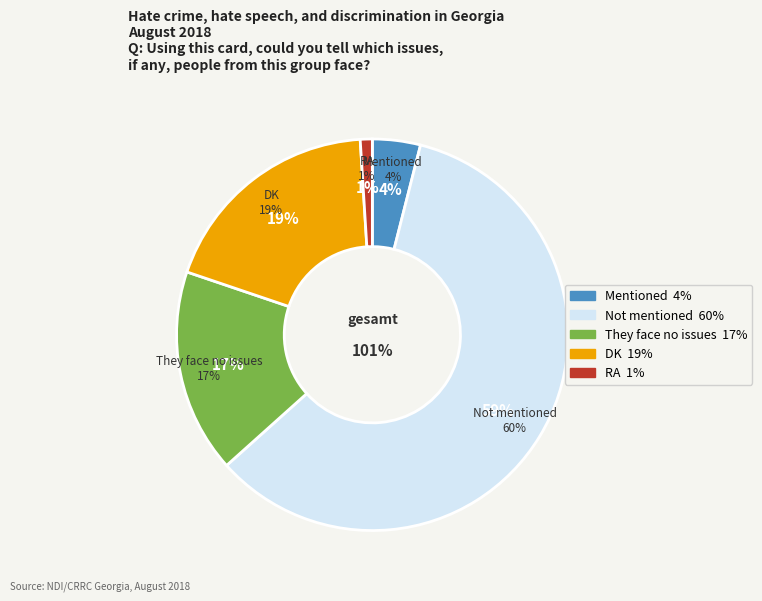

Count the number of slices in the pie.

5